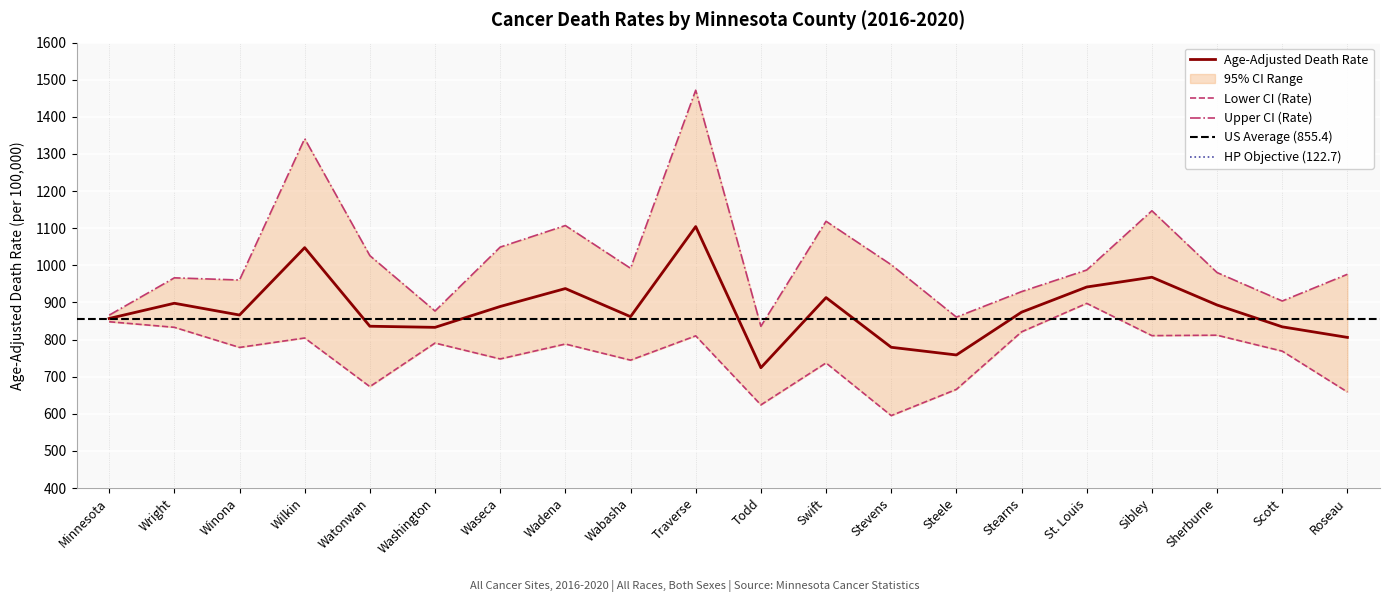

Does the chart display data point markers on the line(s)?

No